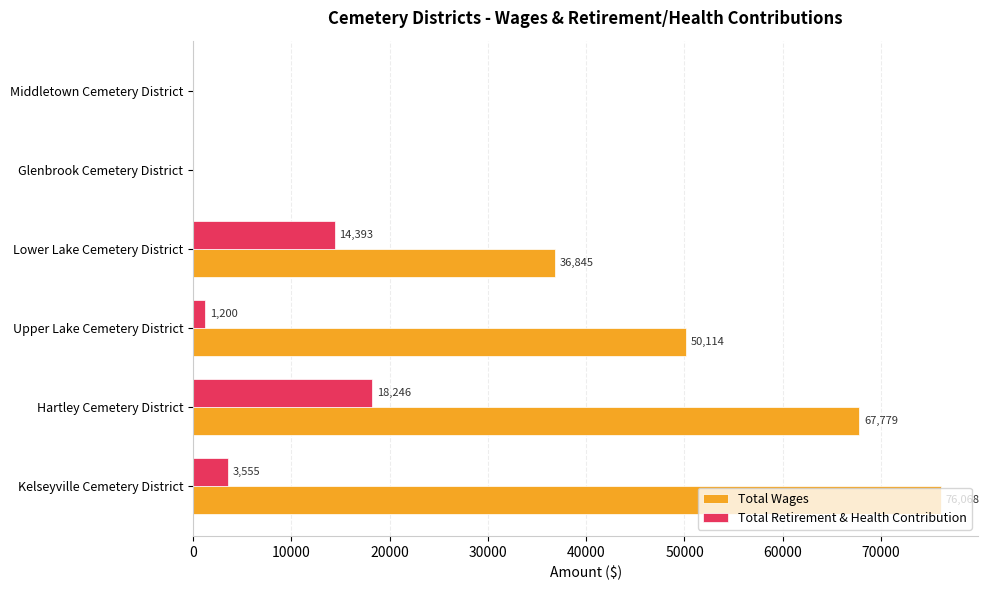

Where is Total Wages nearest to the value 38034?

Lower Lake Cemetery District